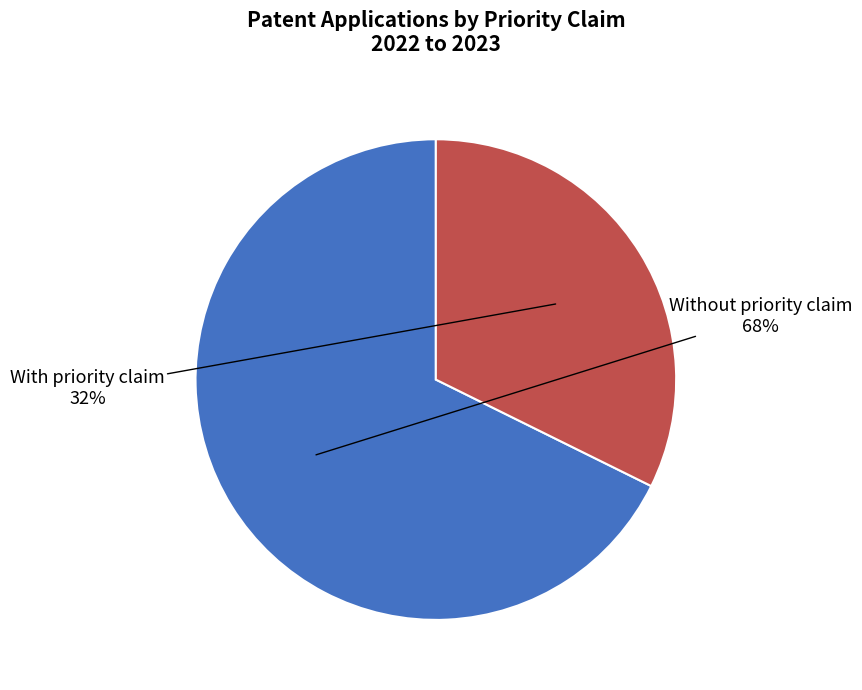

Is it true that With priority claim is 32% of the pie?

True